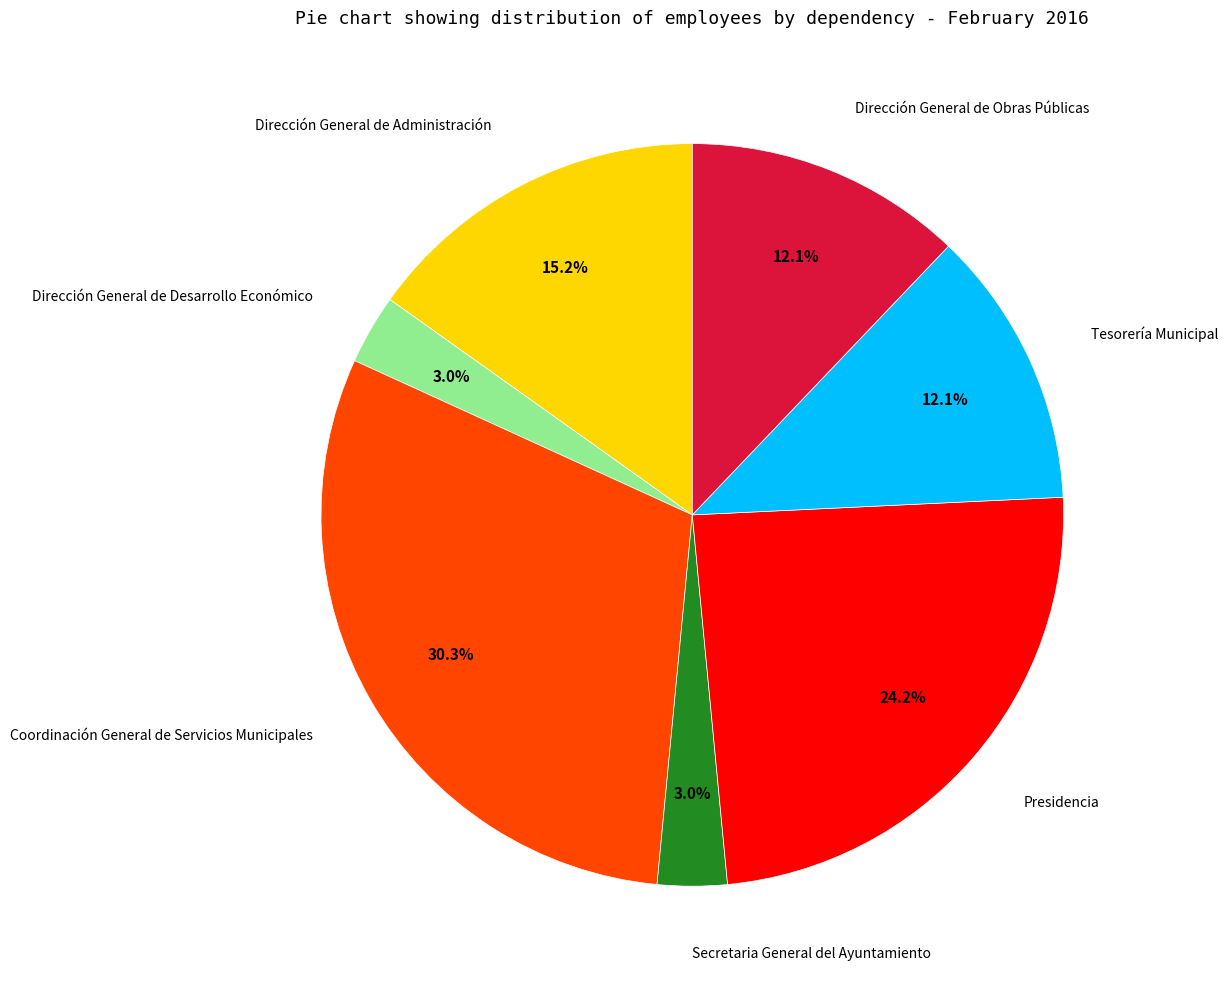

The Dirección General de Administración slice represents 29% of the pie. True or false?

False